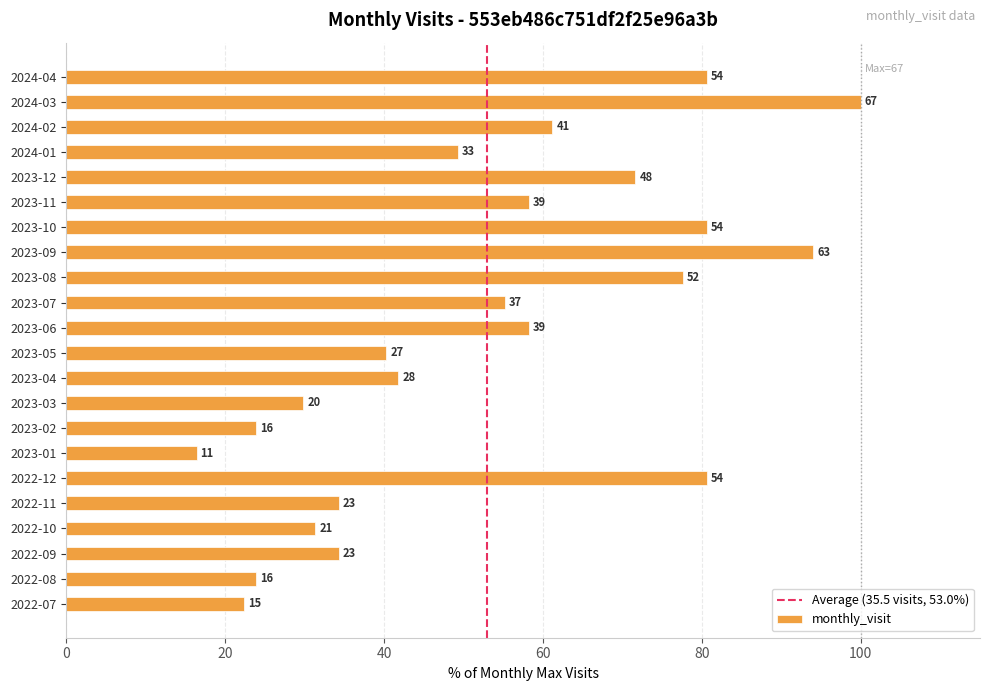

What is the ratio of the value at 2022-07 to the value at 2022-11?

0.7